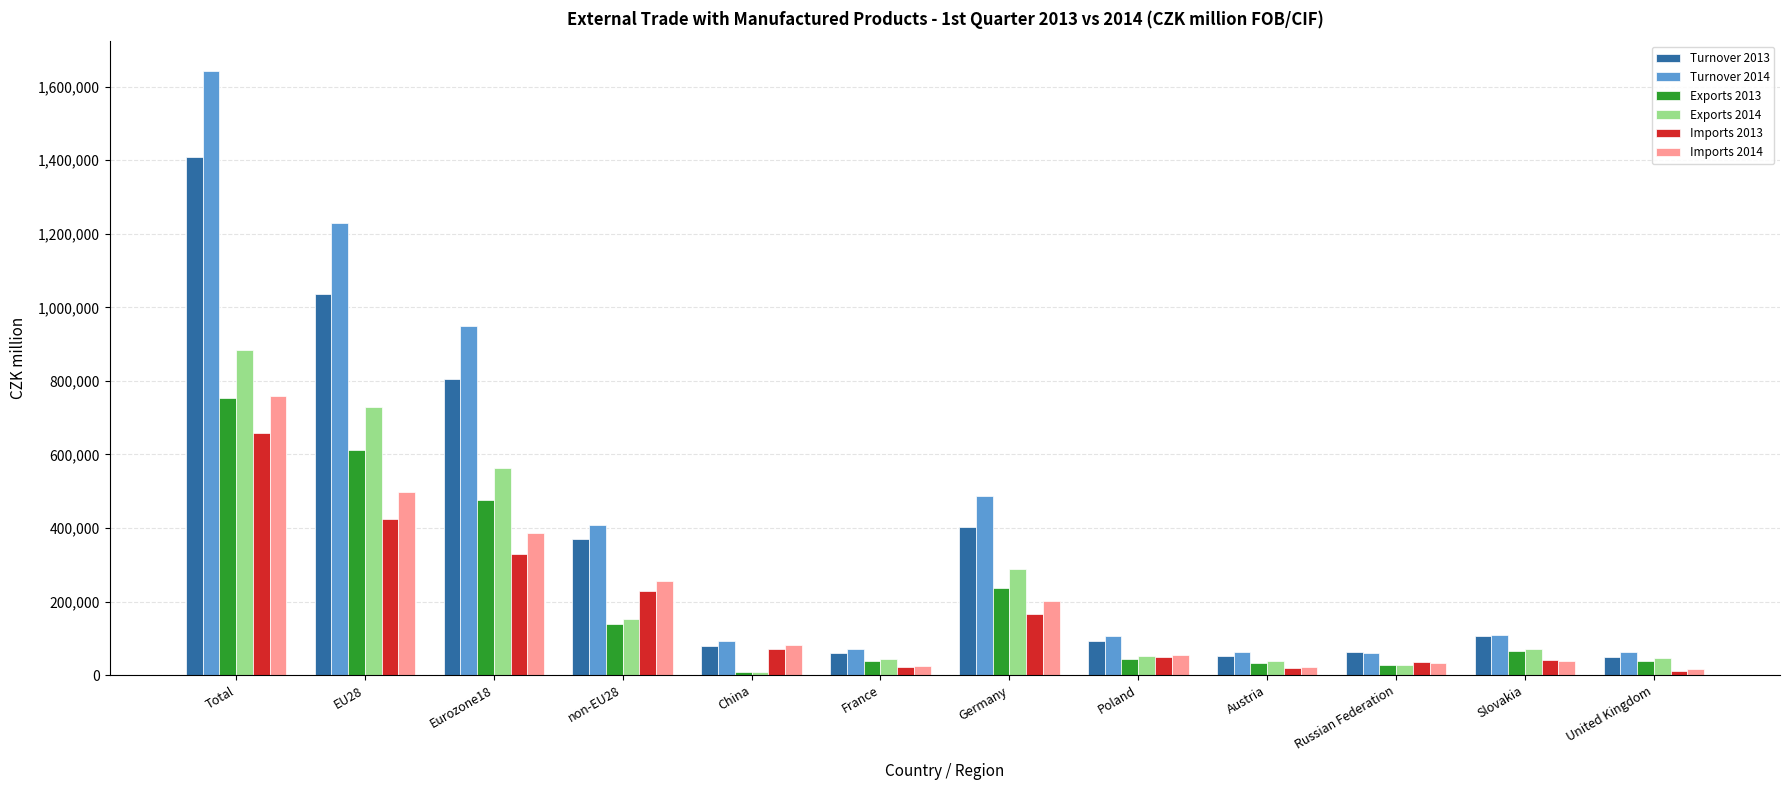

Which series has the largest range (max minus min)?

Turnover 2014